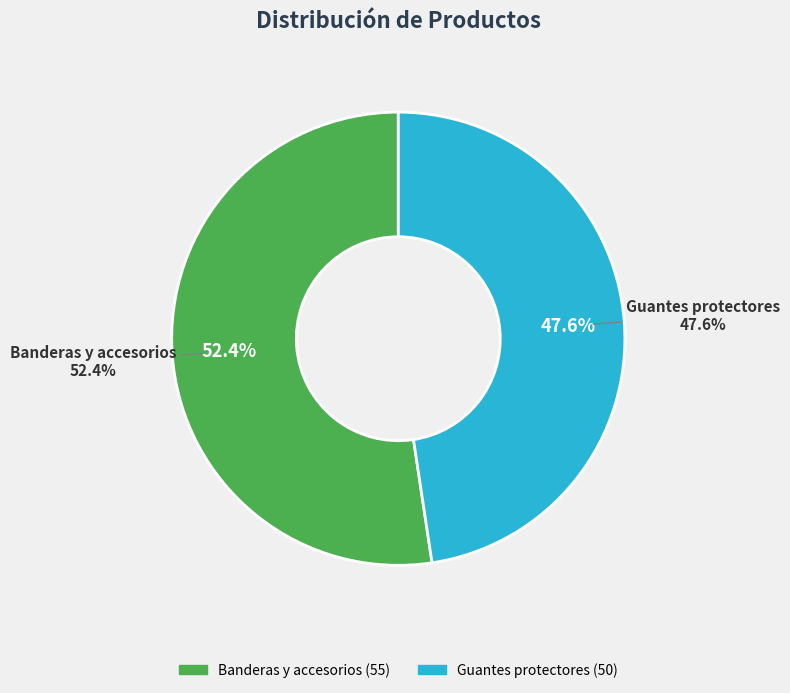

What percentage is the Guantes protectores slice, to the nearest percent?

48%